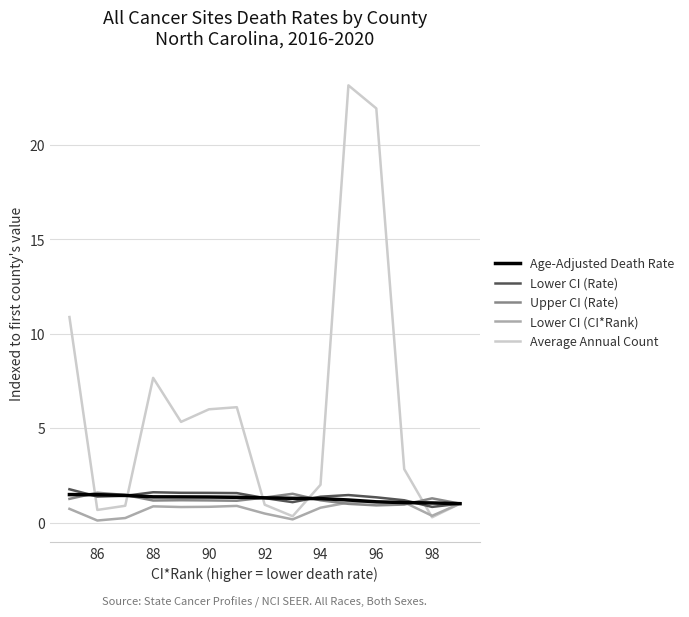

Is the value of Lower CI (CI*Rank) at 84 greater than the value of Average Annual Count at 9?

No